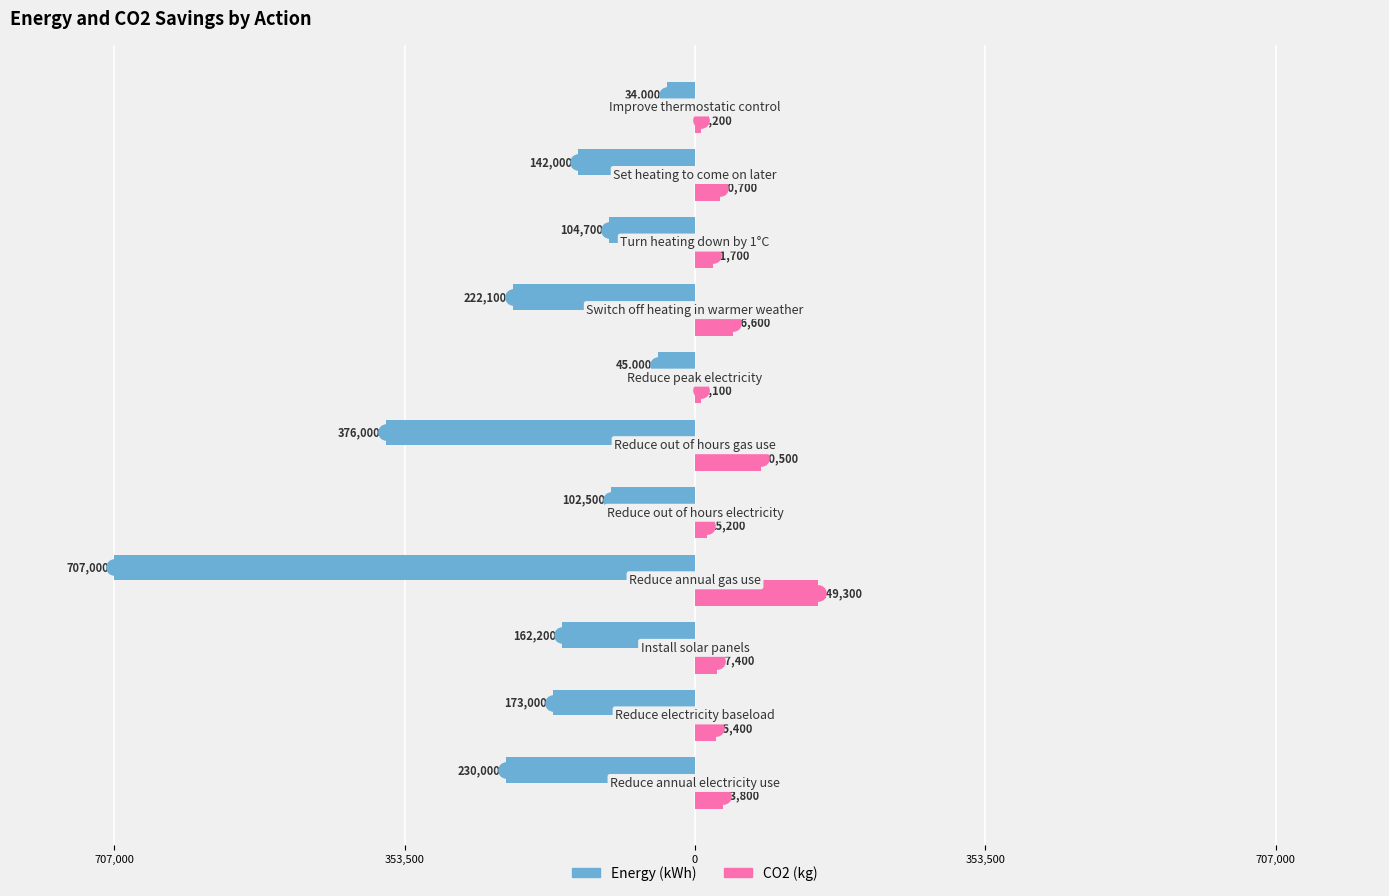

Which series reaches the maximum Y coordinate?

CO2 (kg)